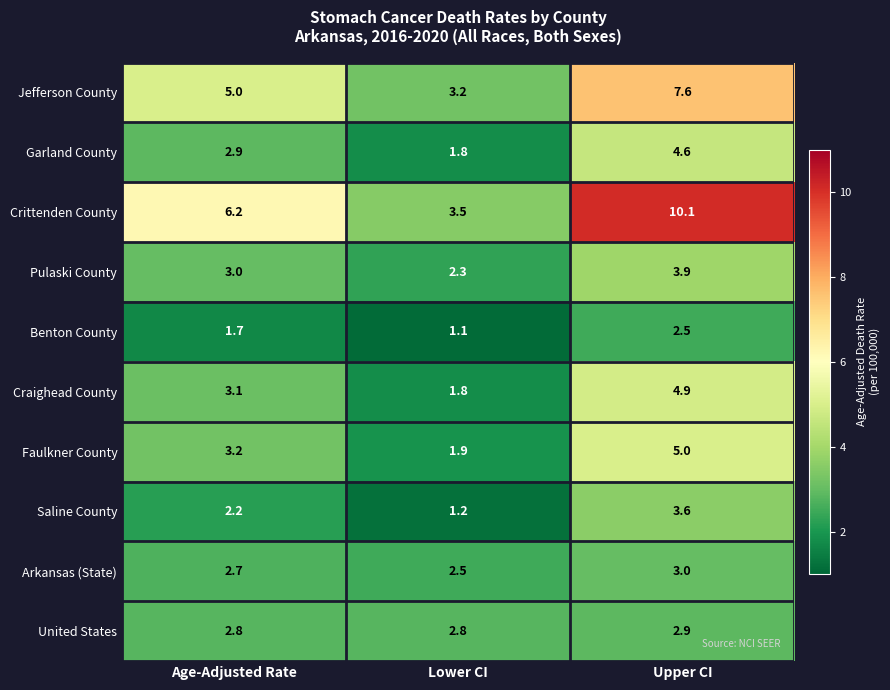

At how many categories does at least one series exceed 2?

3